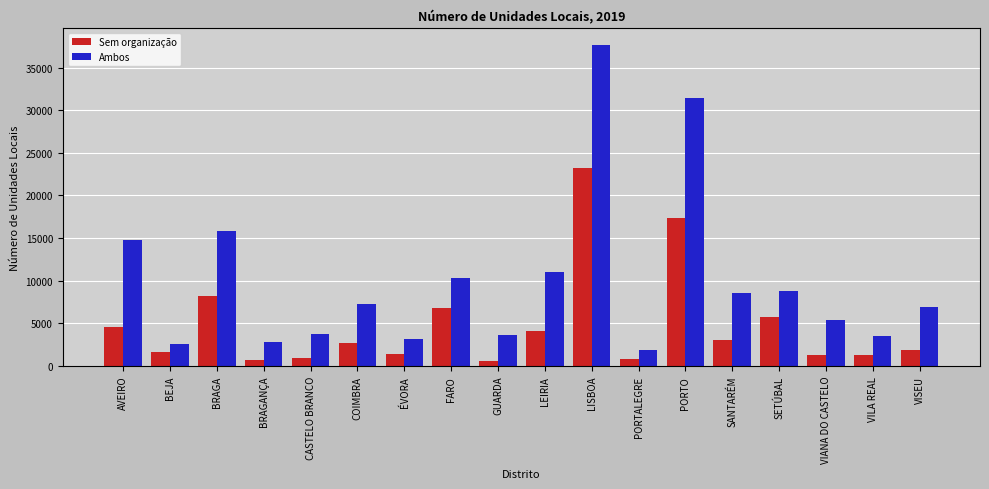

True or false: Ambos has a value of 2919 at VISEU.

False